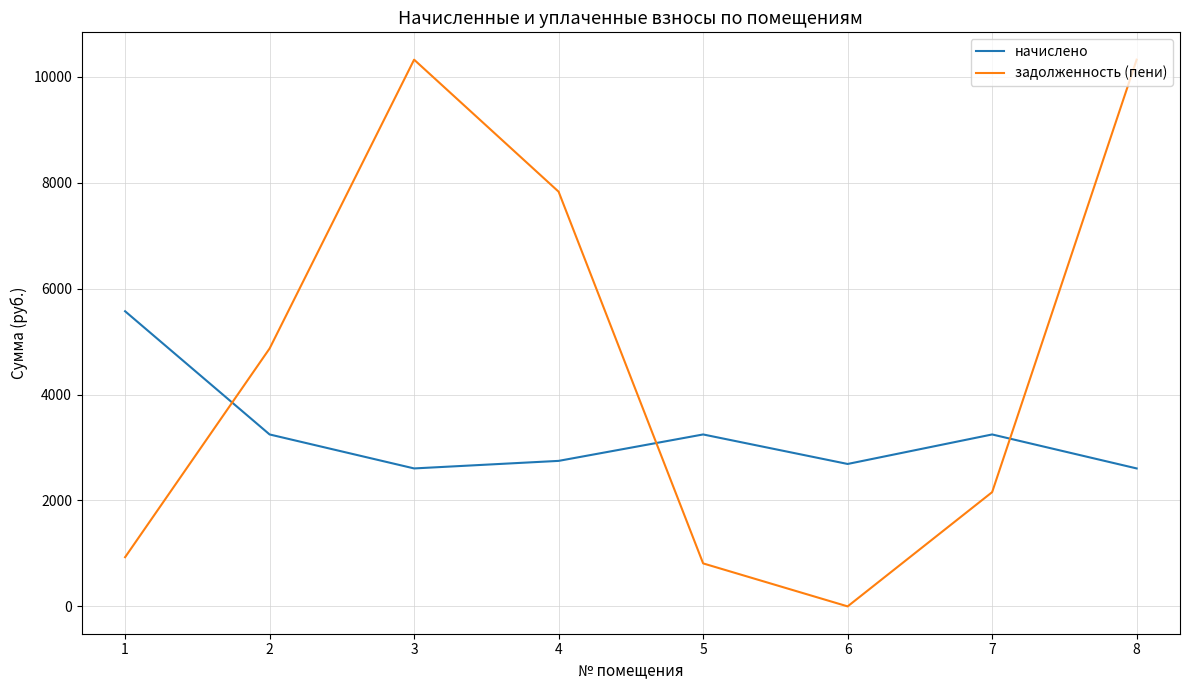

How many interior local peaks does the задолженность (пени) series have?

1